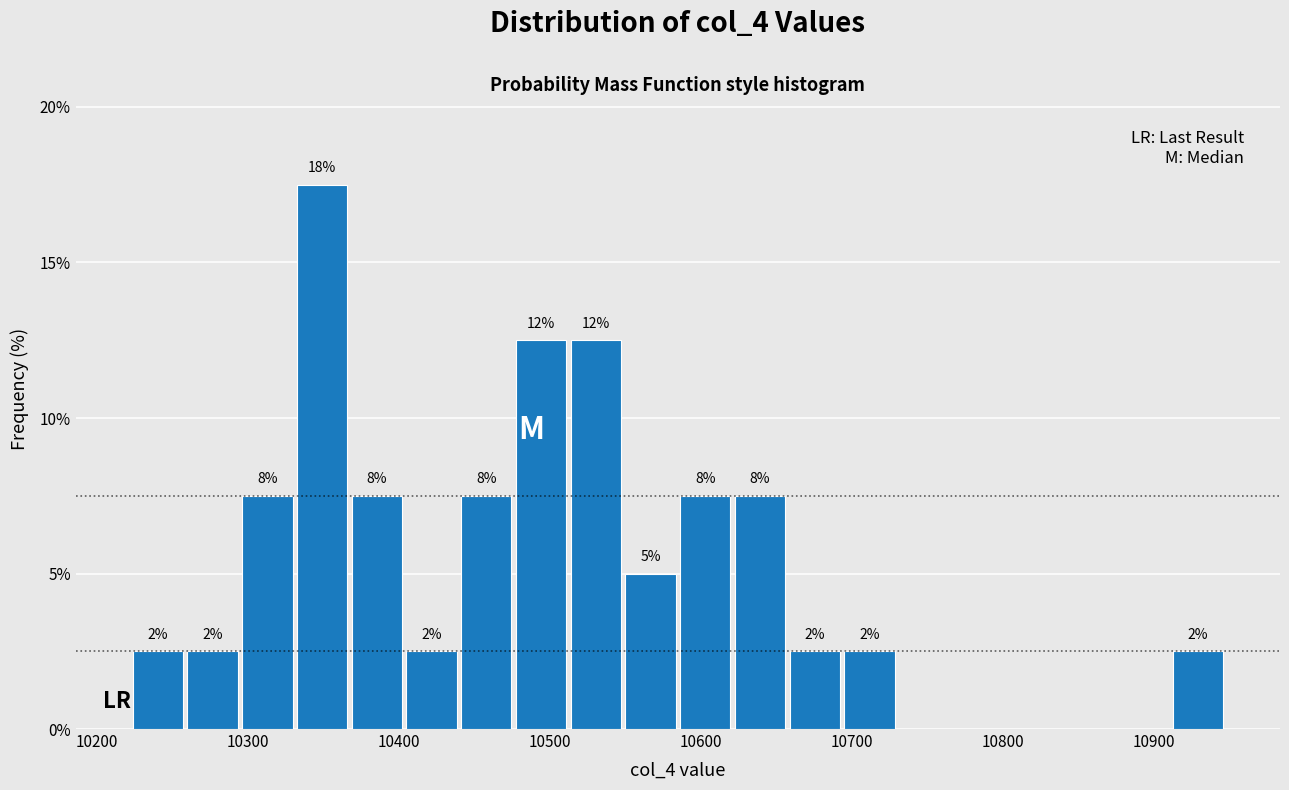

Around what value on the x-axis is the tallest bar? Give the approximate position of its centre, as read against the axis.

10350